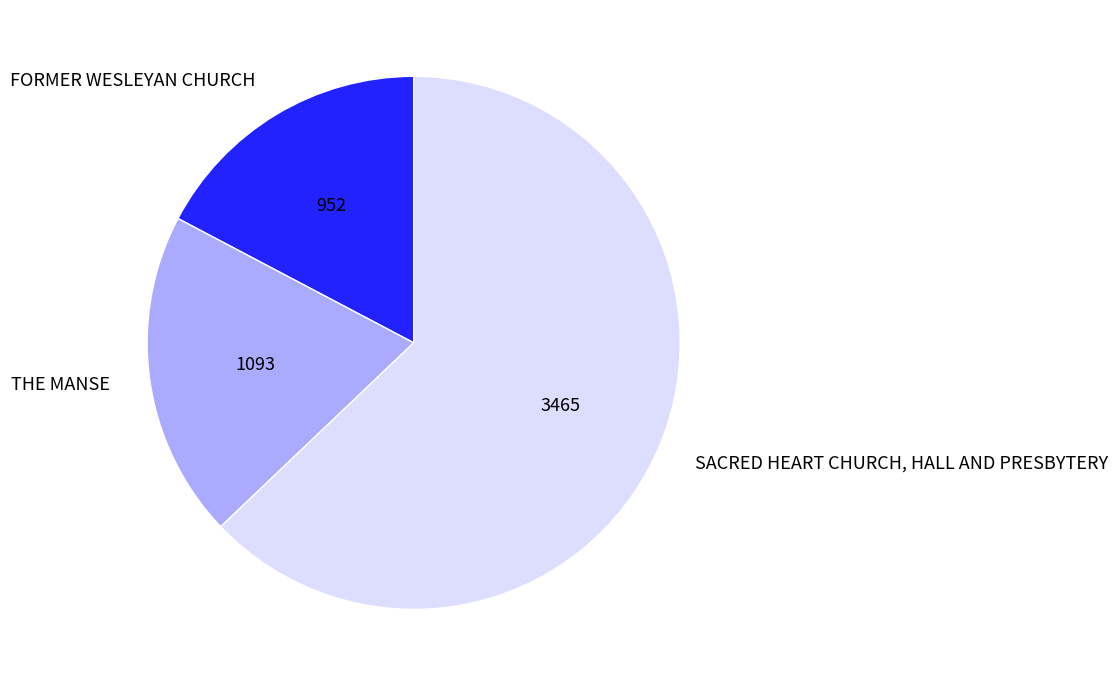

Combined, do SACRED HEART CHURCH, HALL AND PRESBYTERY and THE MANSE account for over 50%?

Yes